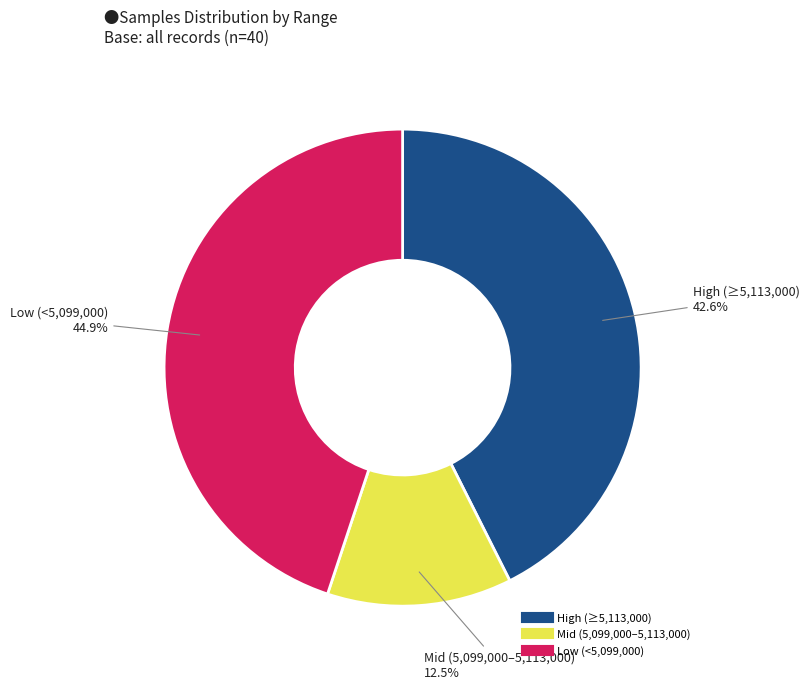

Does any single category account for the majority?

No